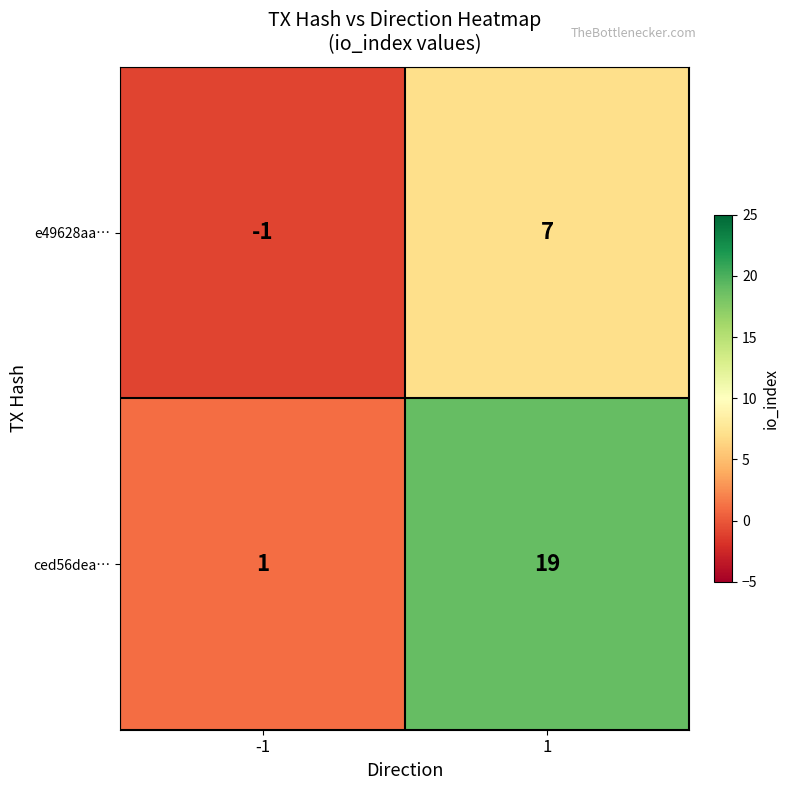

Which series changed the most between -1 and 1?

ced56dea…